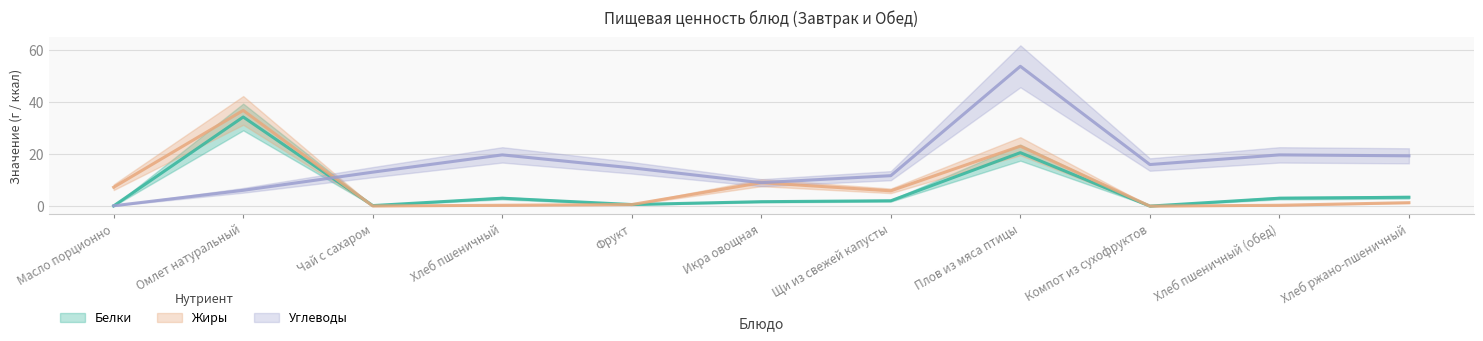

Count the number of categories in the chart.

11